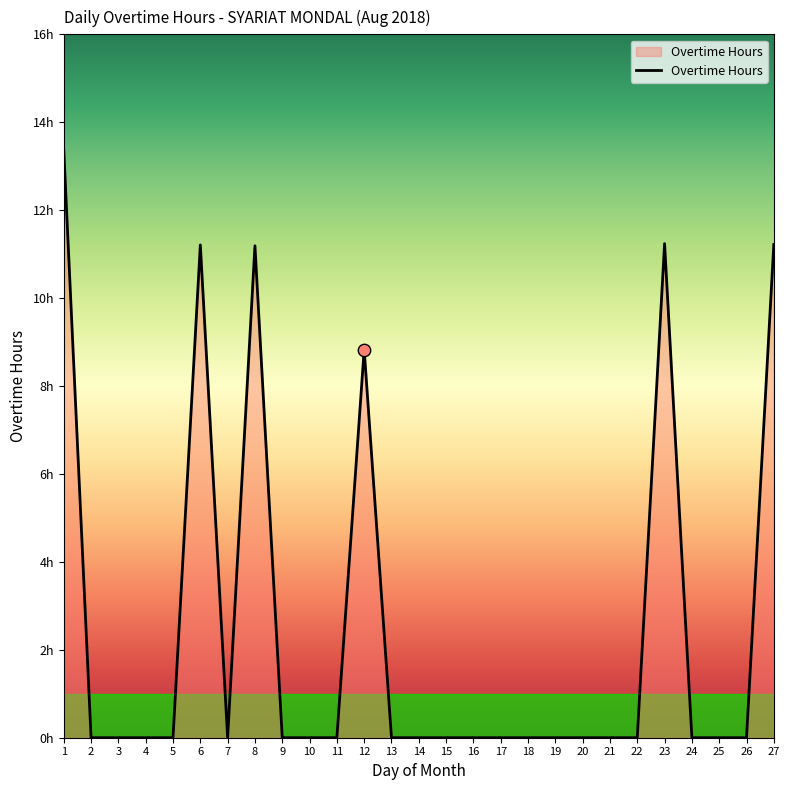

Which has a higher value, 7 or 25?

7